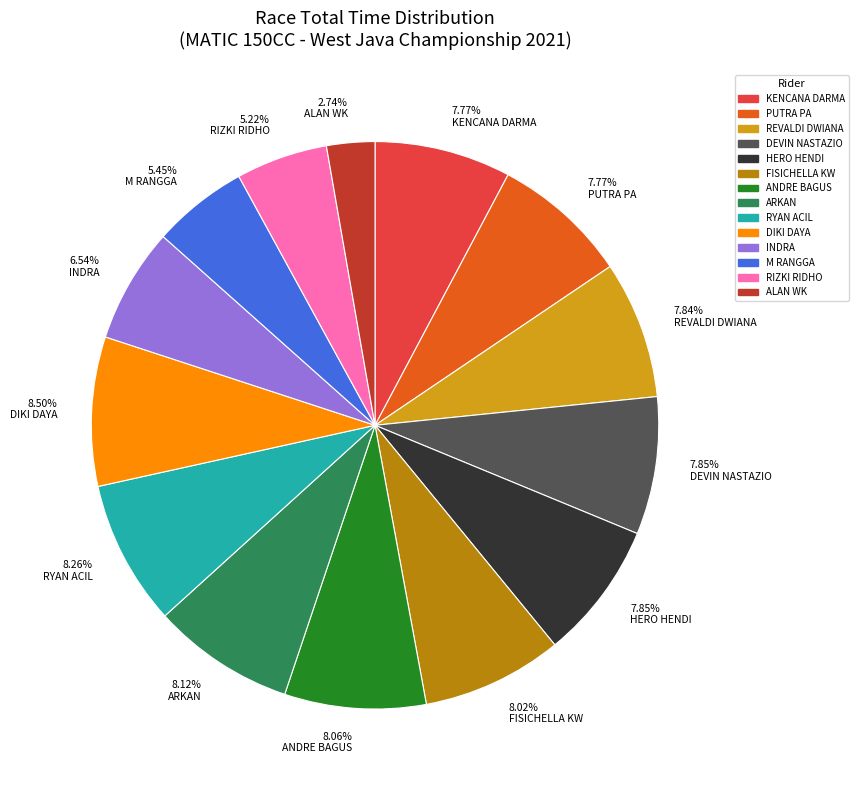

What is the smallest slice in the pie chart?

ALAN WK